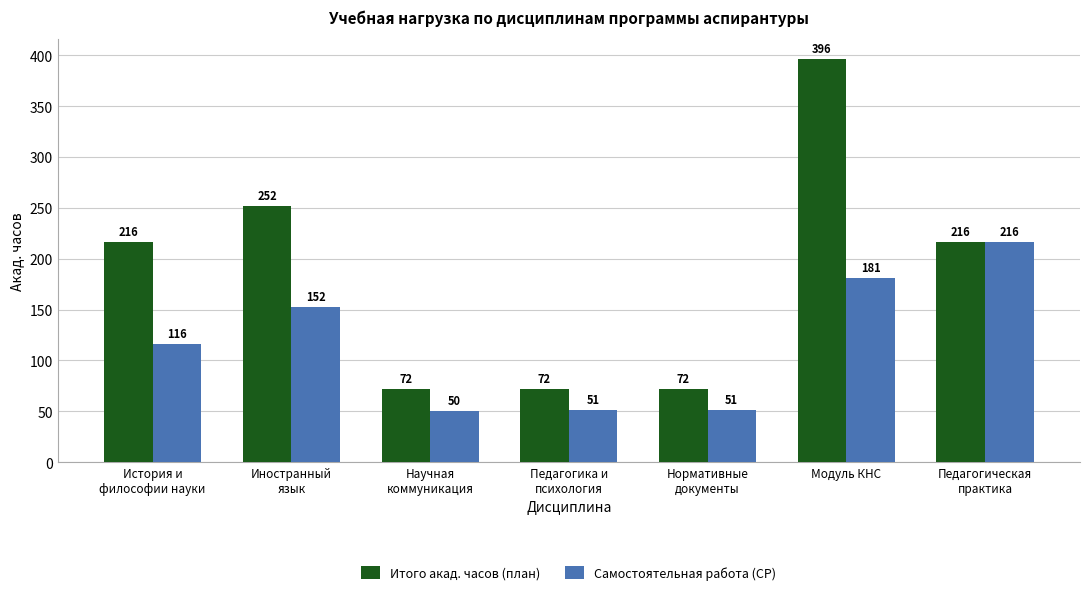

At how many categories does at least one series exceed 391?

1